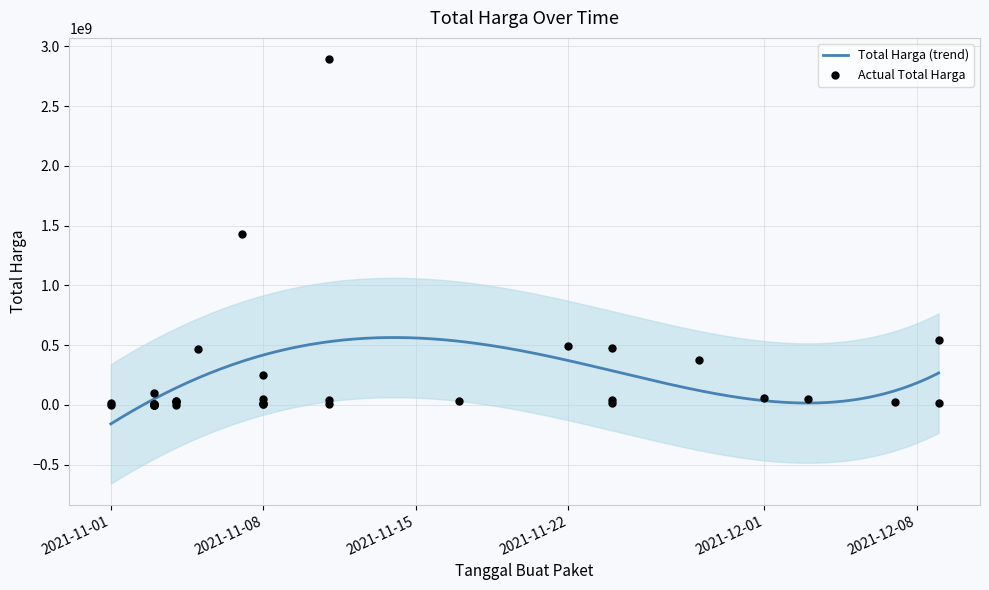

Between 2021-11-28 and 2021-11-11, which is larger?

2021-11-11